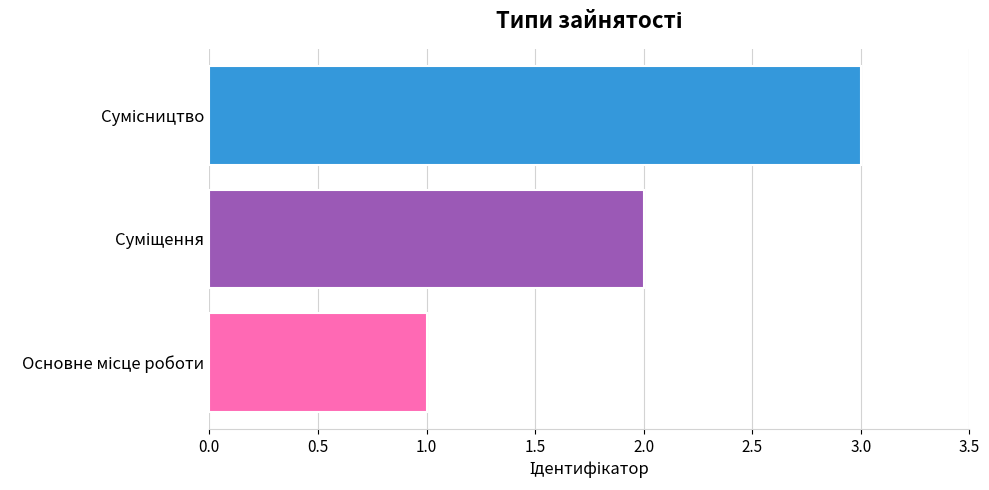

What is the maximum value shown in the chart?

3